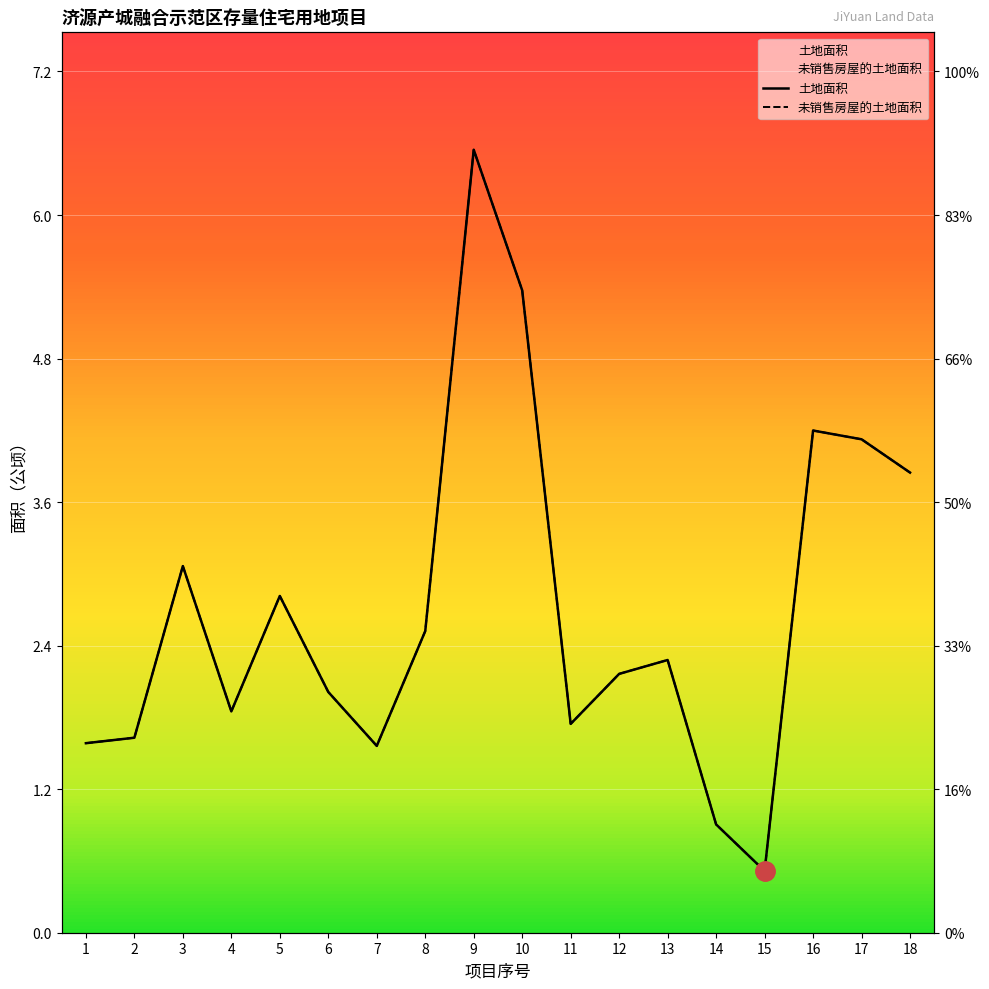

Which series has the largest total across all categories?

土地面积